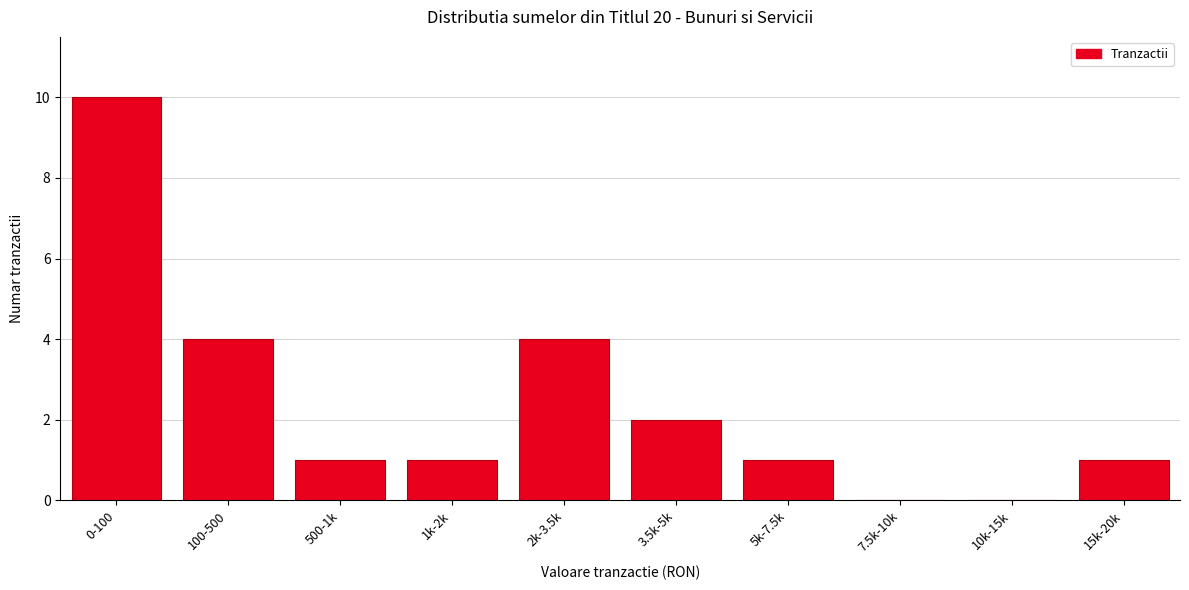

Reading right to left, transcribe all the data shown in this chart.

15k-20k=1	10k-15k=0	7.5k-10k=0	5k-7.5k=1	3.5k-5k=2	2k-3.5k=4	1k-2k=1	500-1k=1	100-500=4	0-100=10